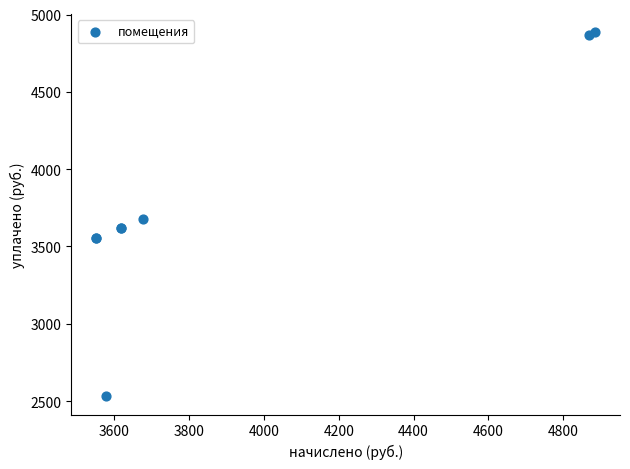

What Y value in the scatter plot is closest to 3707?

3676.3